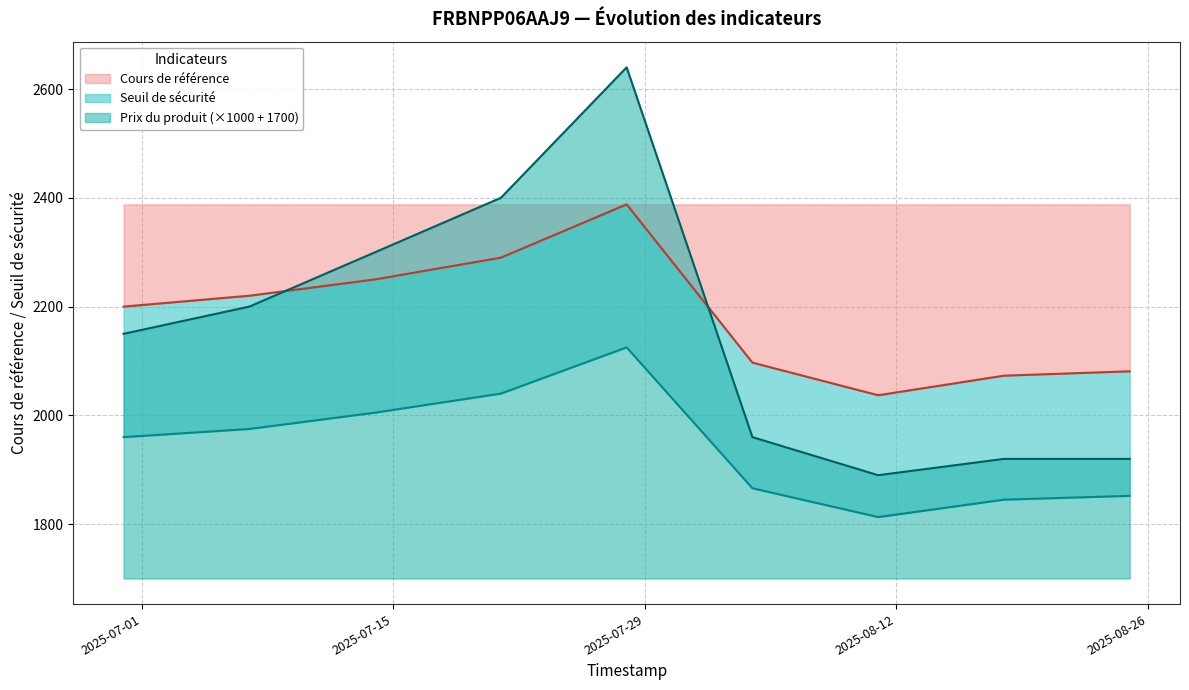

Which series has the largest range (max minus min)?

Prix du produit